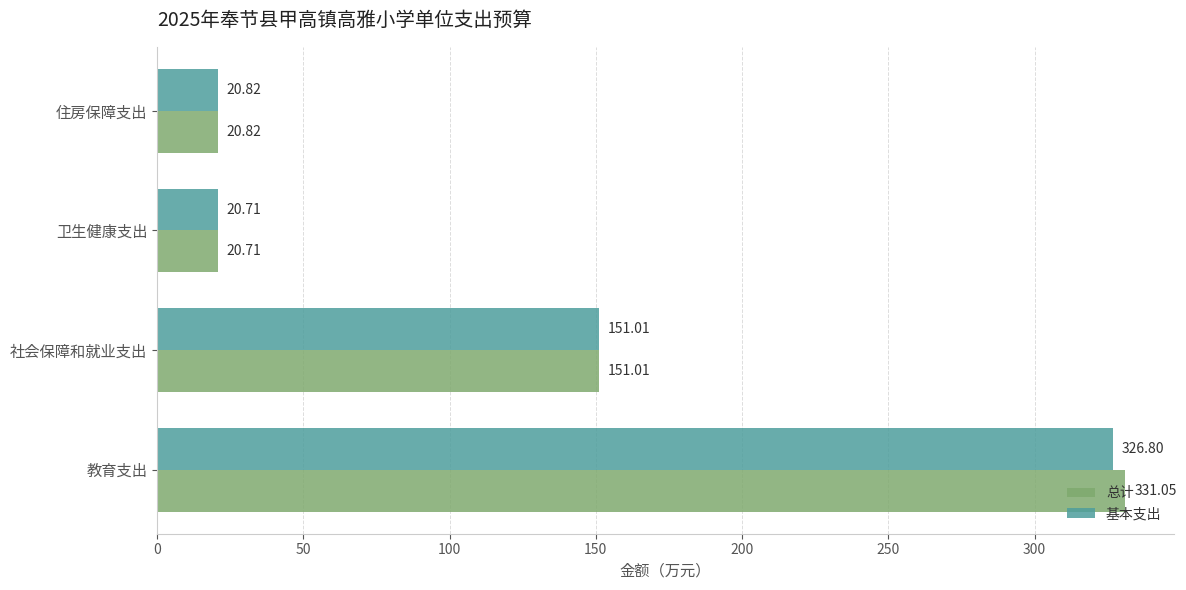

What are all the series names shown in the legend?

总计, 基本支出